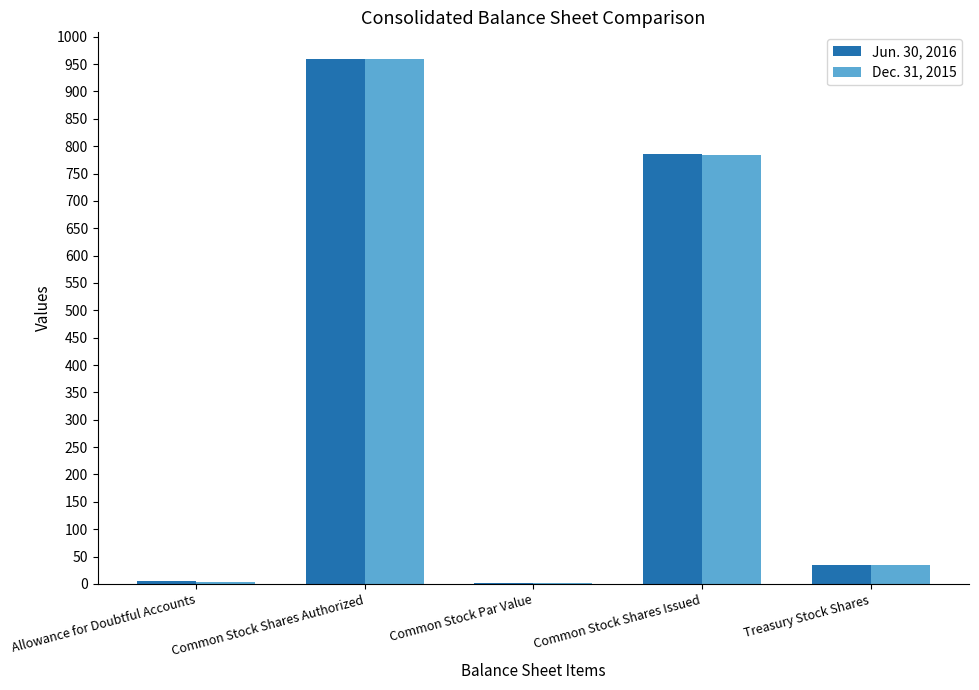

What is the maximum value shown in the chart?

960